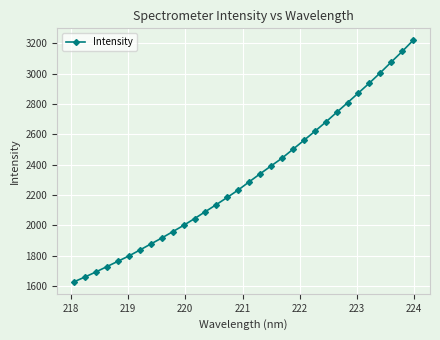

What is the greatest value displayed?

3219.2